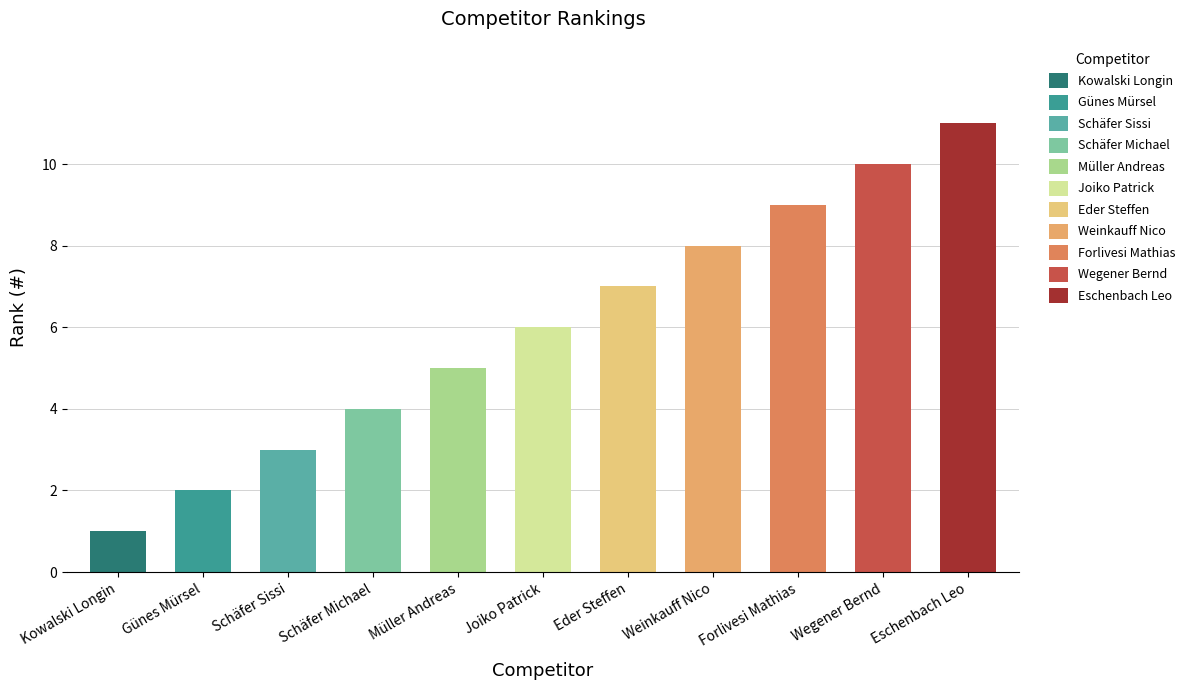

Which has a higher value, Forlivesi Mathias or Eder Steffen?

Forlivesi Mathias